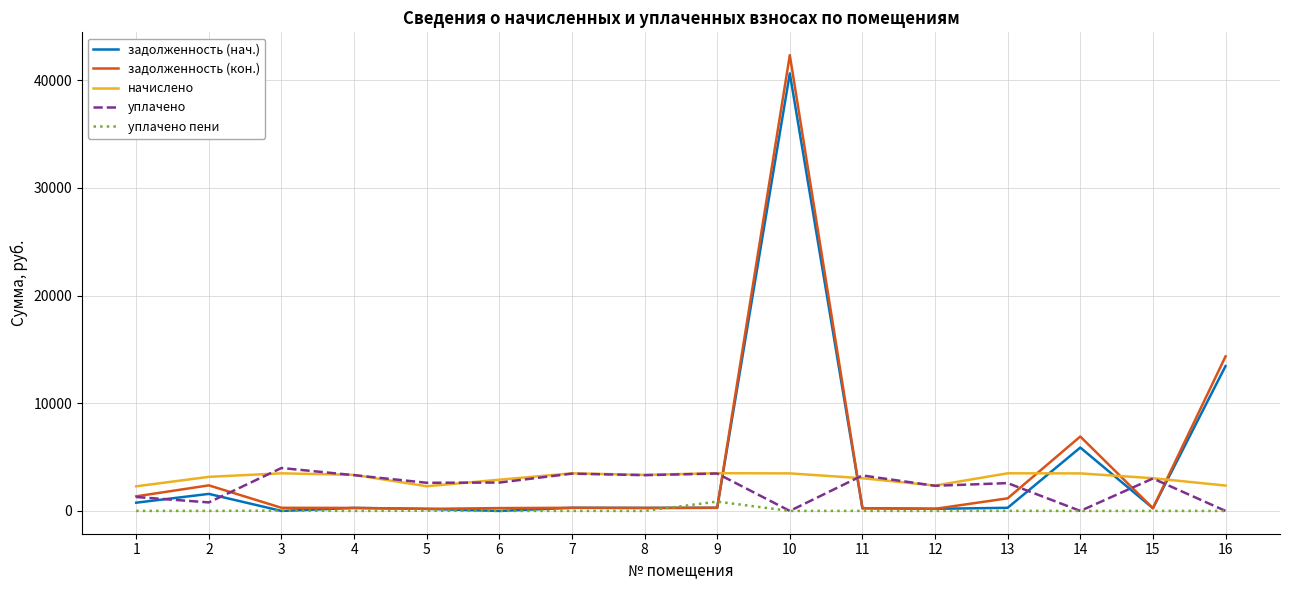

The value of начислено at 10 is 5243.3. True or false?

False